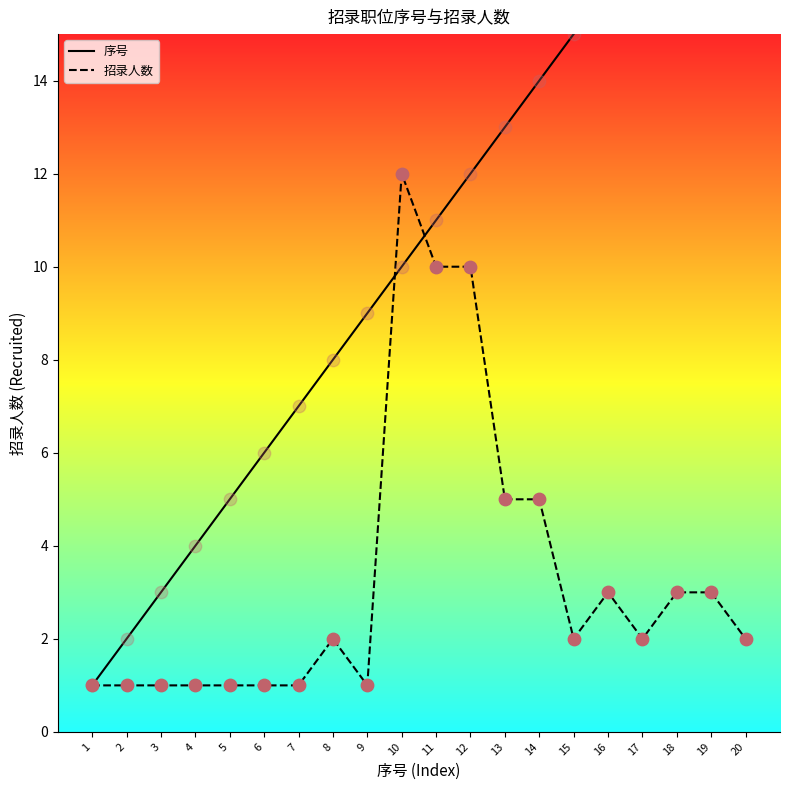

Is the value of 序号 at 12 greater than the value of 招录人数 at 9?

Yes